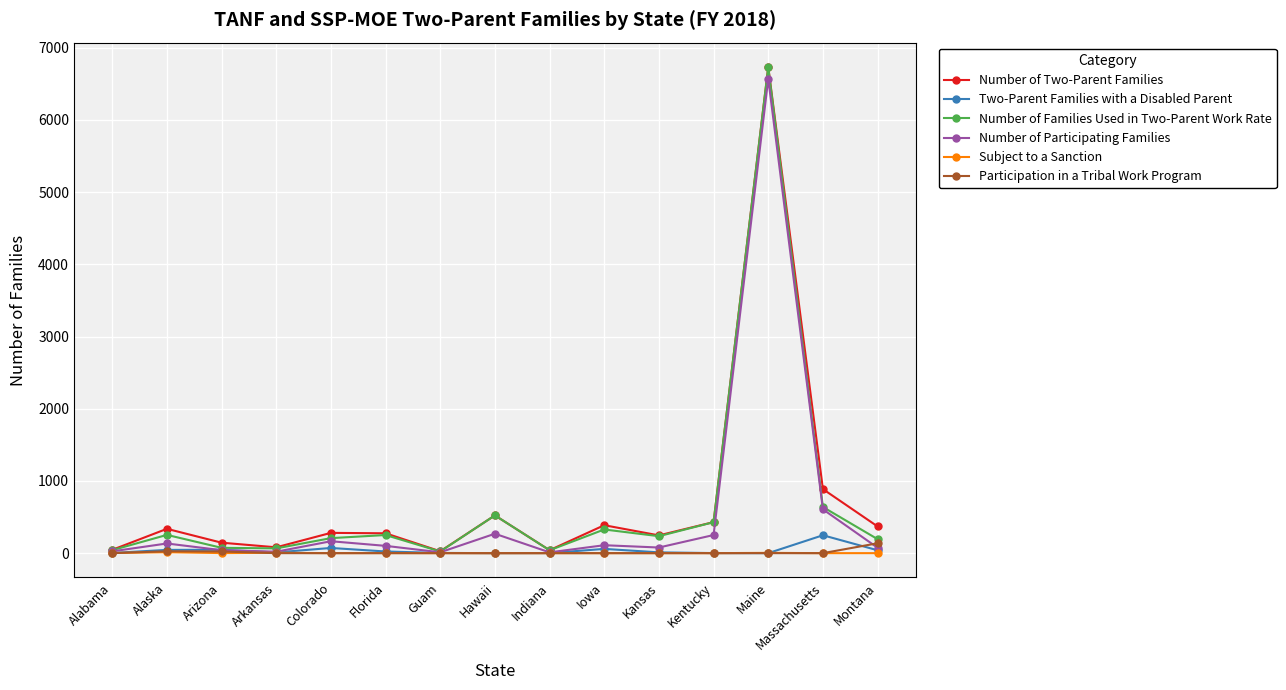

Is the value of Number of Two-Parent Families at Colorado greater than the value of Number of Participating Families at Montana?

Yes